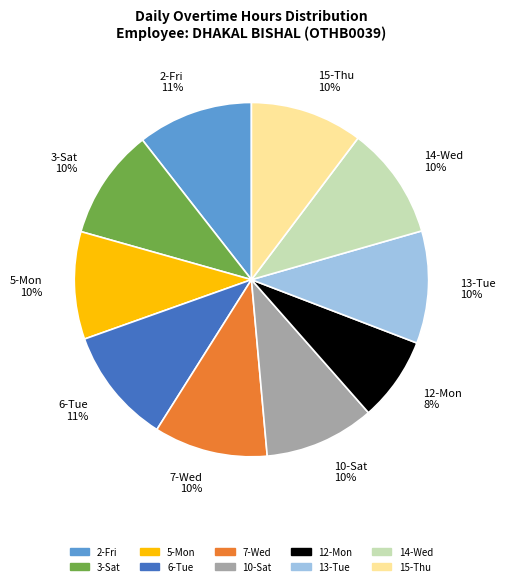

Do 14-Wed and 12-Mon together represent more than half of the pie?

No